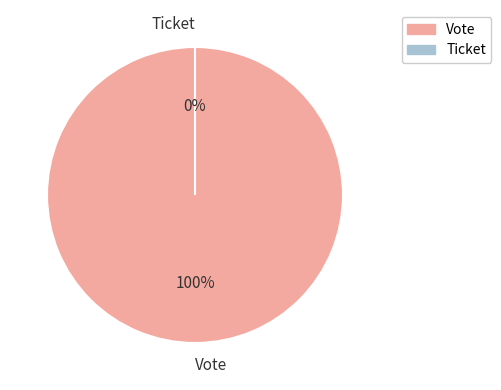

What is the change in value from Vote to Ticket?

-1